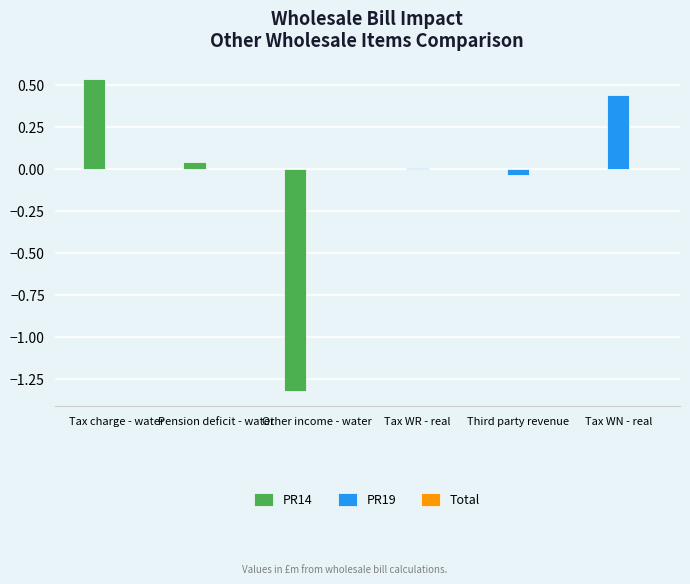

At which label does PR19 reach its peak?

Tax WN - real